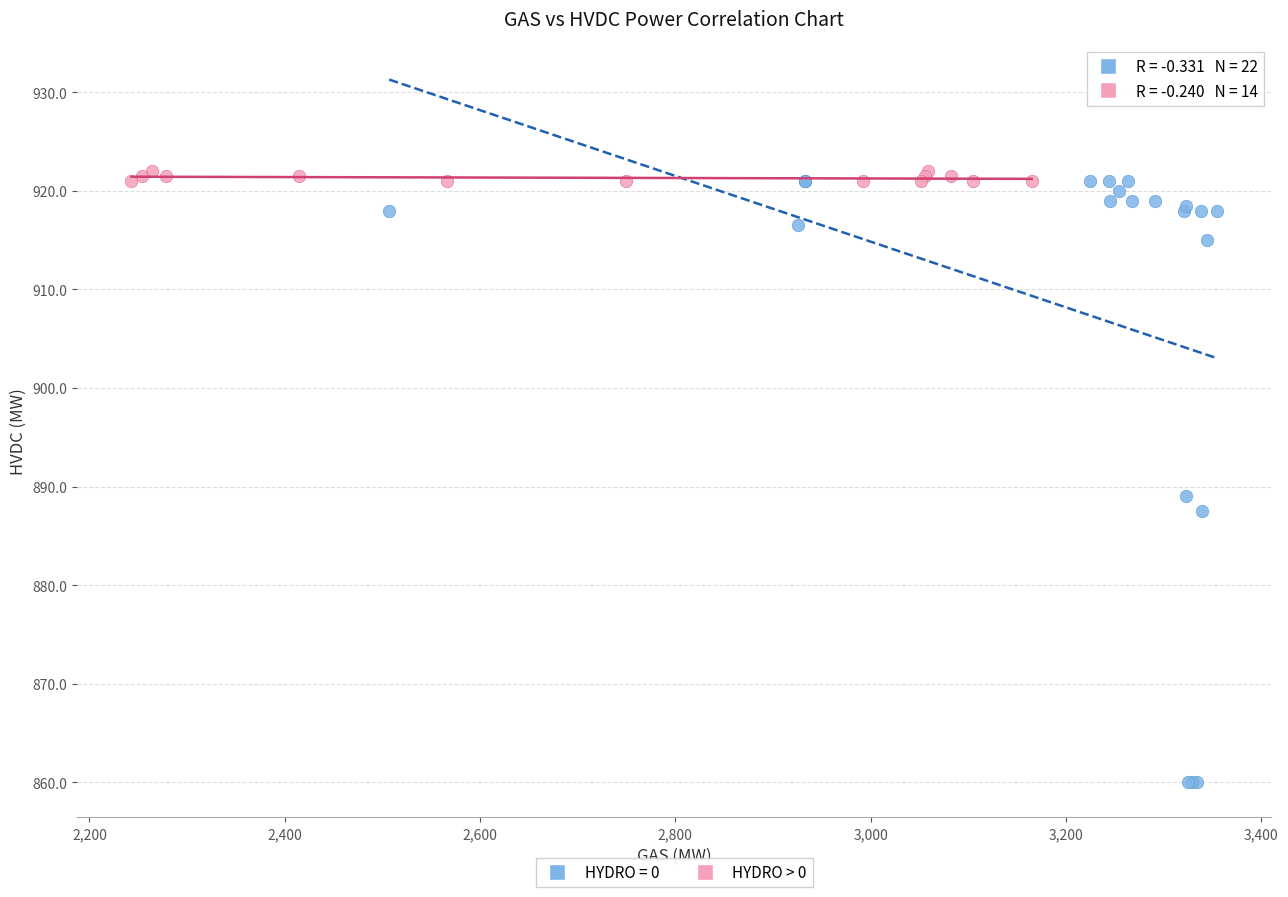

Which series has the widest spread of Y values?

HYDRO = 0